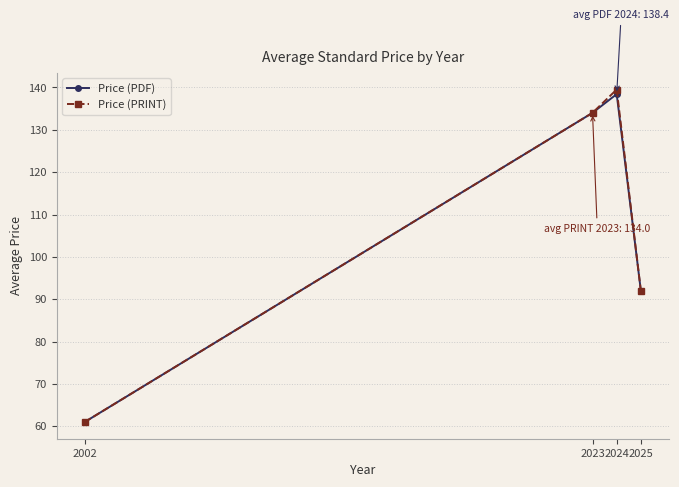

How many data points in Price (PDF) are less than 134?

2